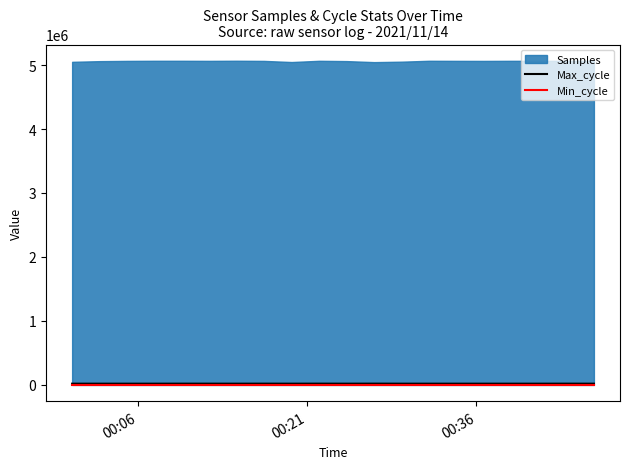

Is it true that Max_cycle equals 5768 at 00:36?

False